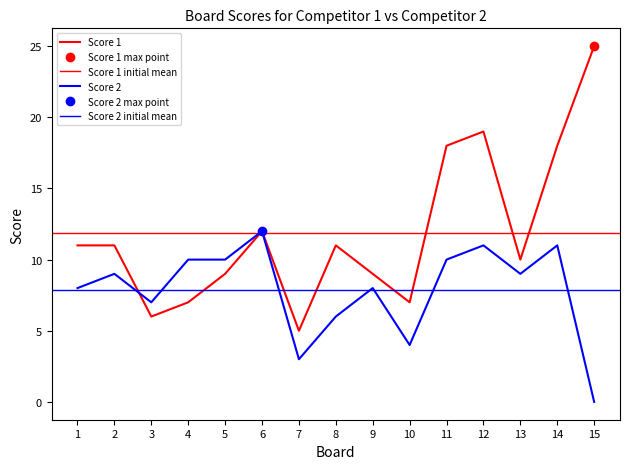

List the series in order of their peak value, lowest first.

Score 2, Score 1